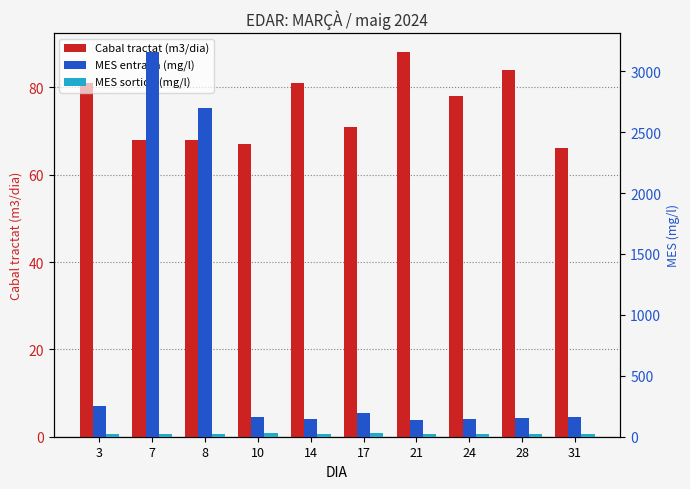

True or false: Cabal tractat (m3/dia) has a value of 68 at 8.

True